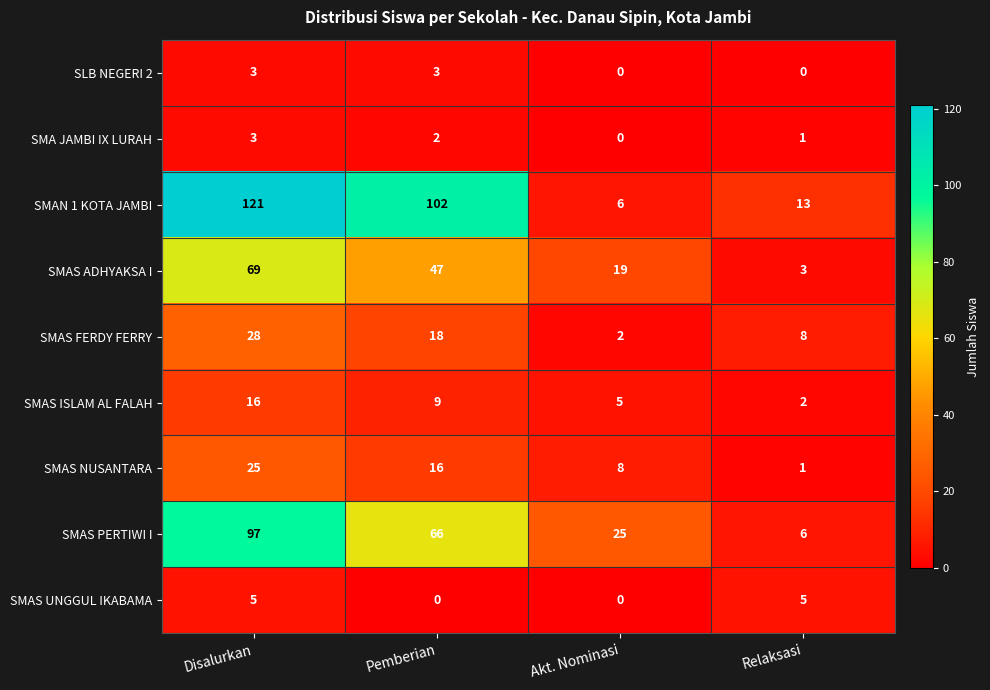

How many positive values does the SLB NEGERI 2 series have?

2